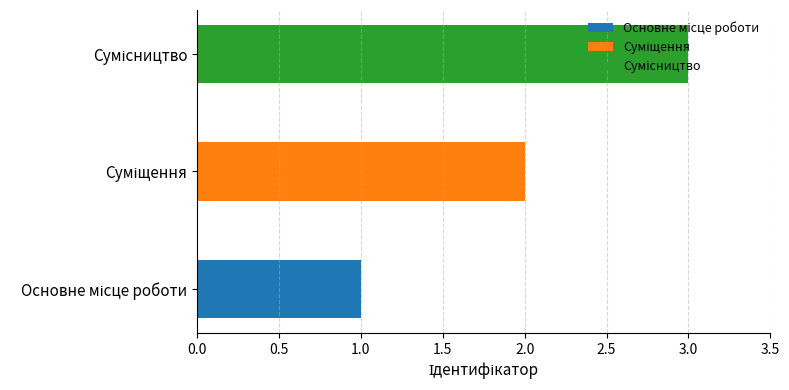

What is the sum of all values?

6